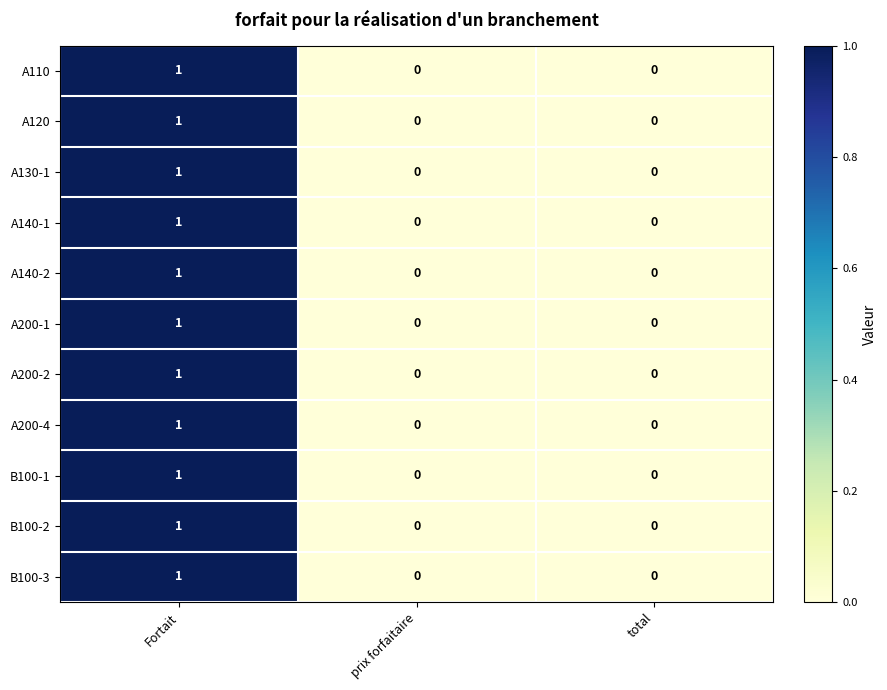

True or false: A130-1 has a value of 0 at Fortait.

False